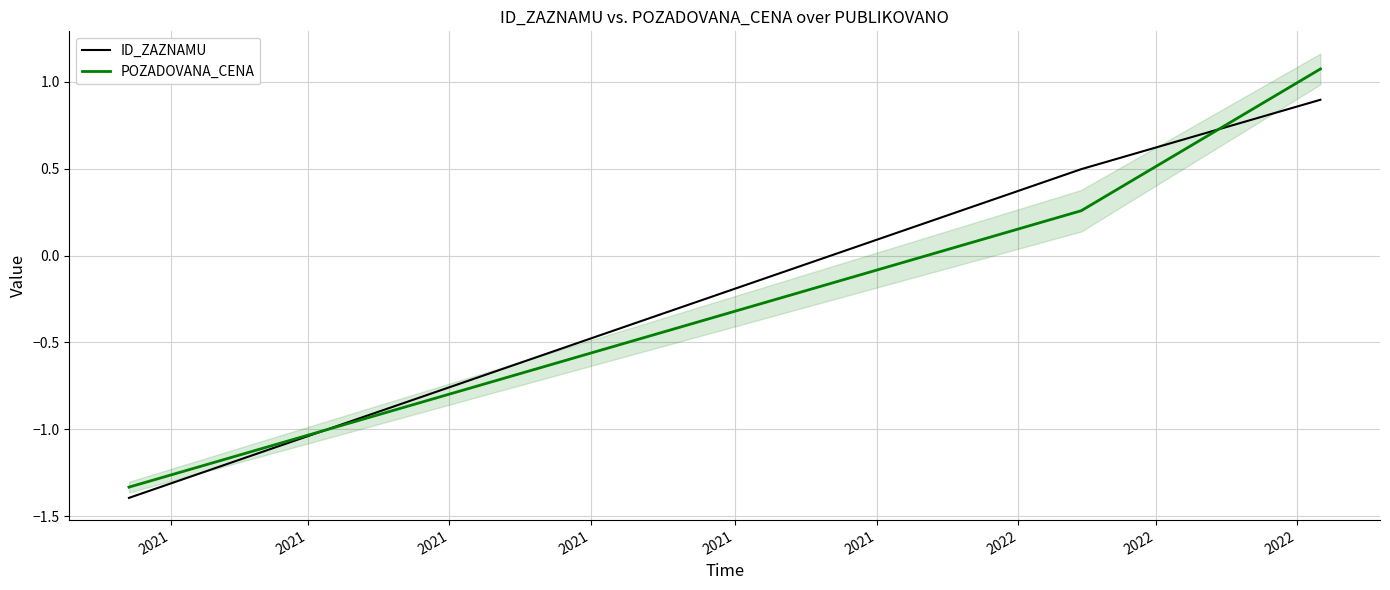

At which label is POZADOVANA_CENA closest to 0?

2021